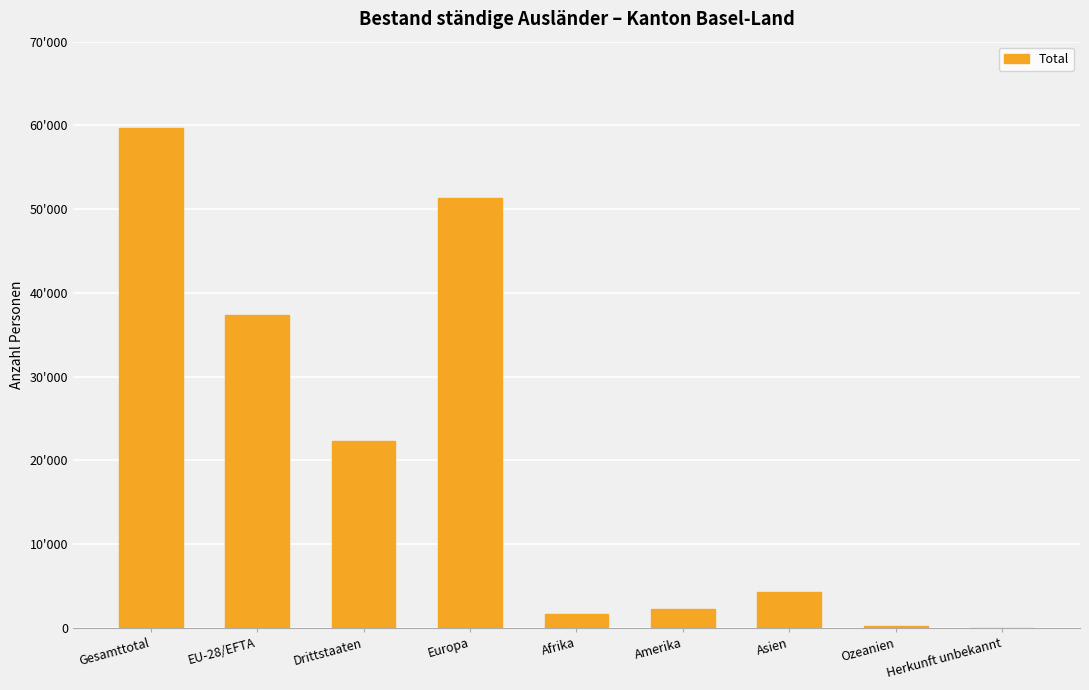

The chart shows a value of 2260 at Amerika. True or false?

True